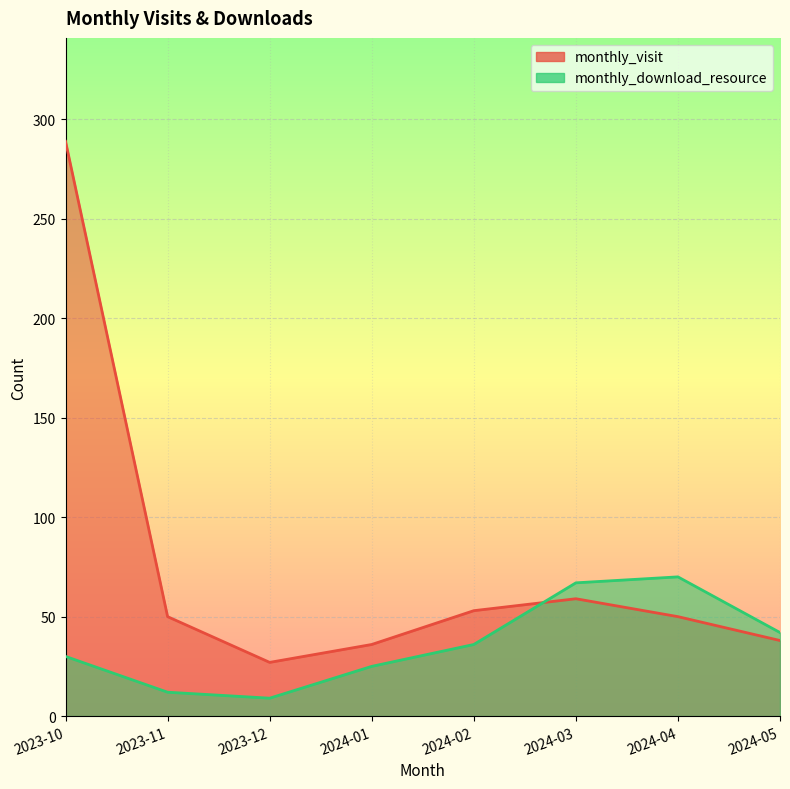

What is the difference between the highest and lowest values at 2024-04?

20